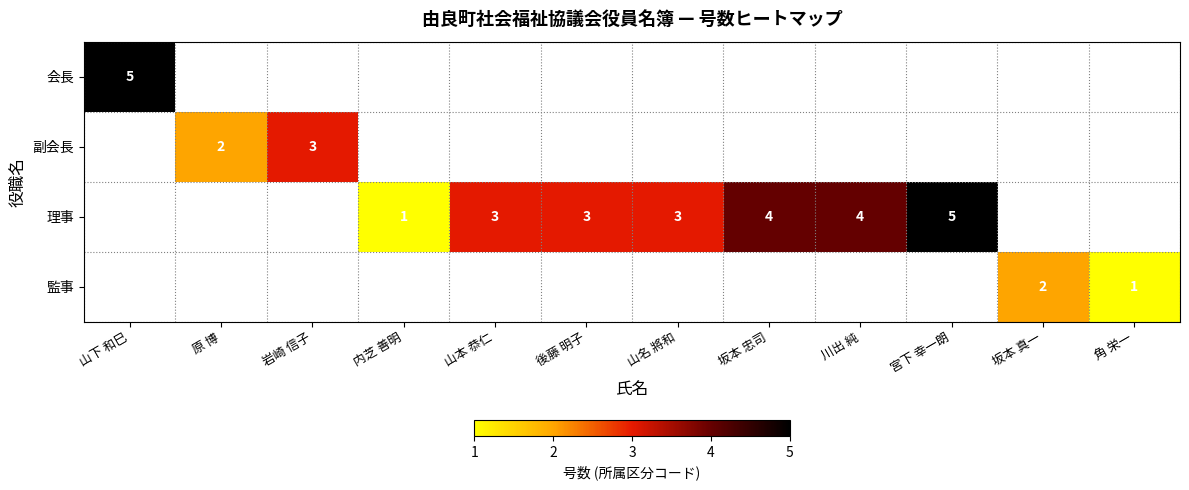

True or false: 監事 has a value of 2 at 坂本 真一.

True